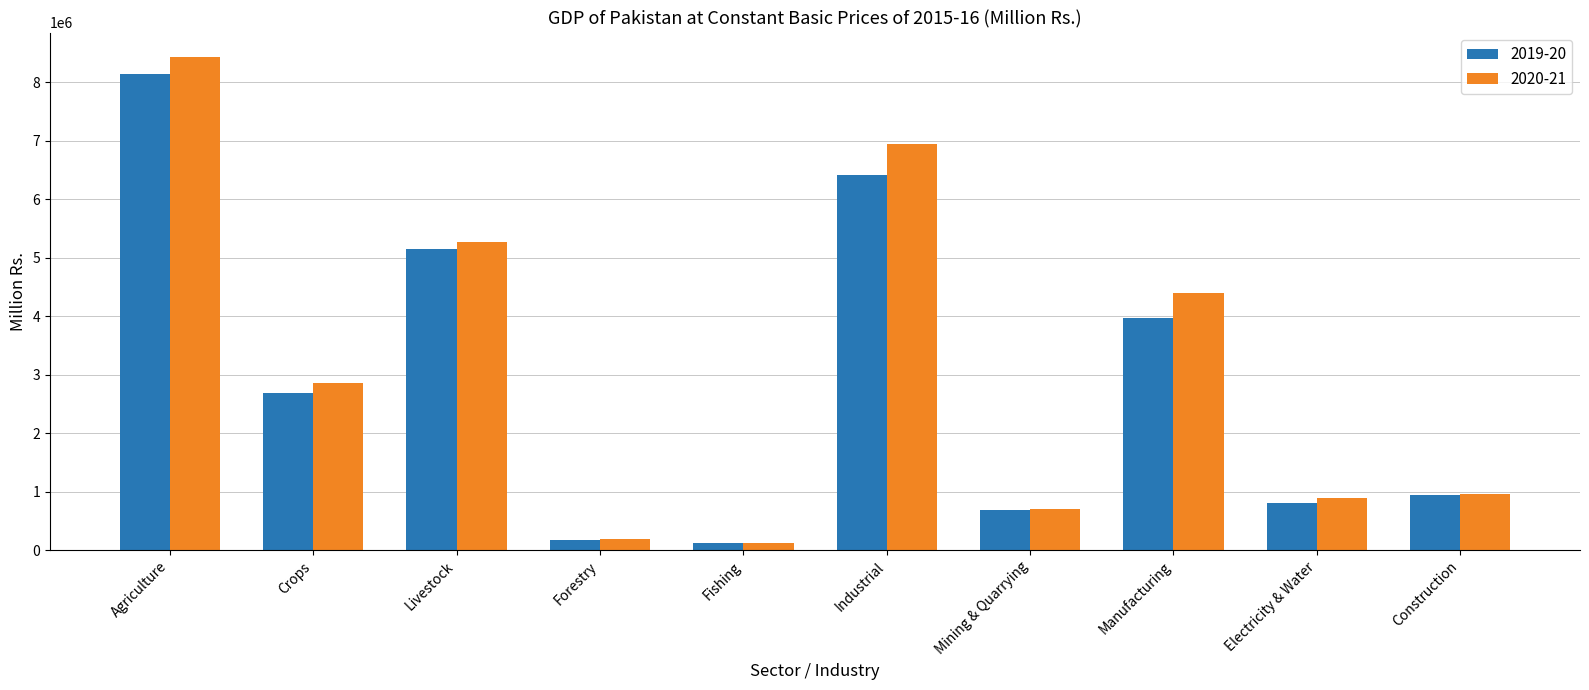

What is the spread (max minus min) of values at Crops?

157027